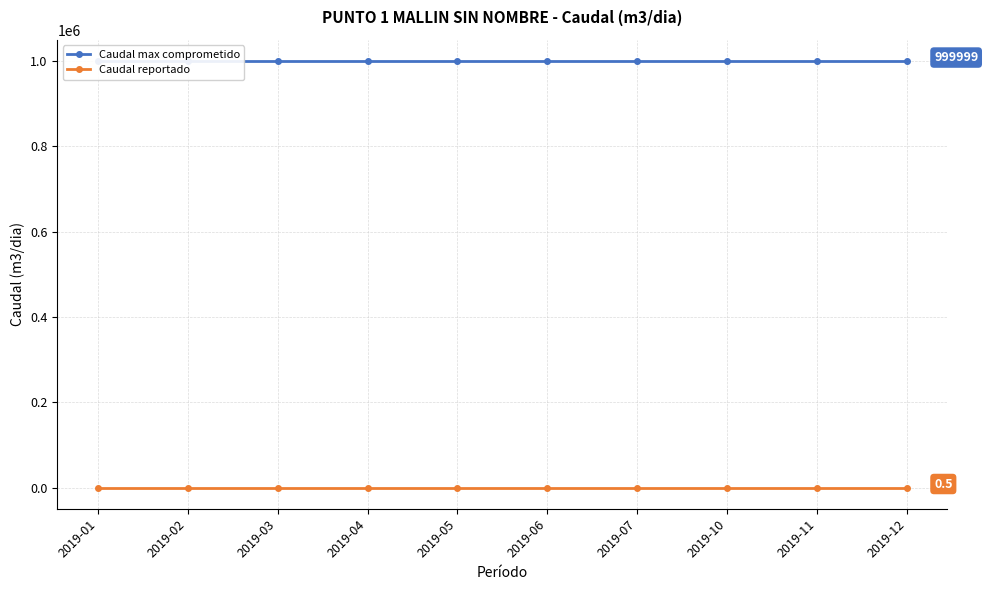

What is the minimum value for Caudal max comprometido?

999999.0